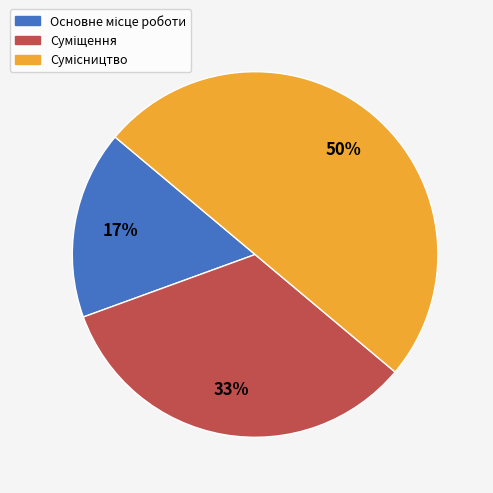

To the nearest percent, what is the difference between the largest and smallest slice percentages?

33%